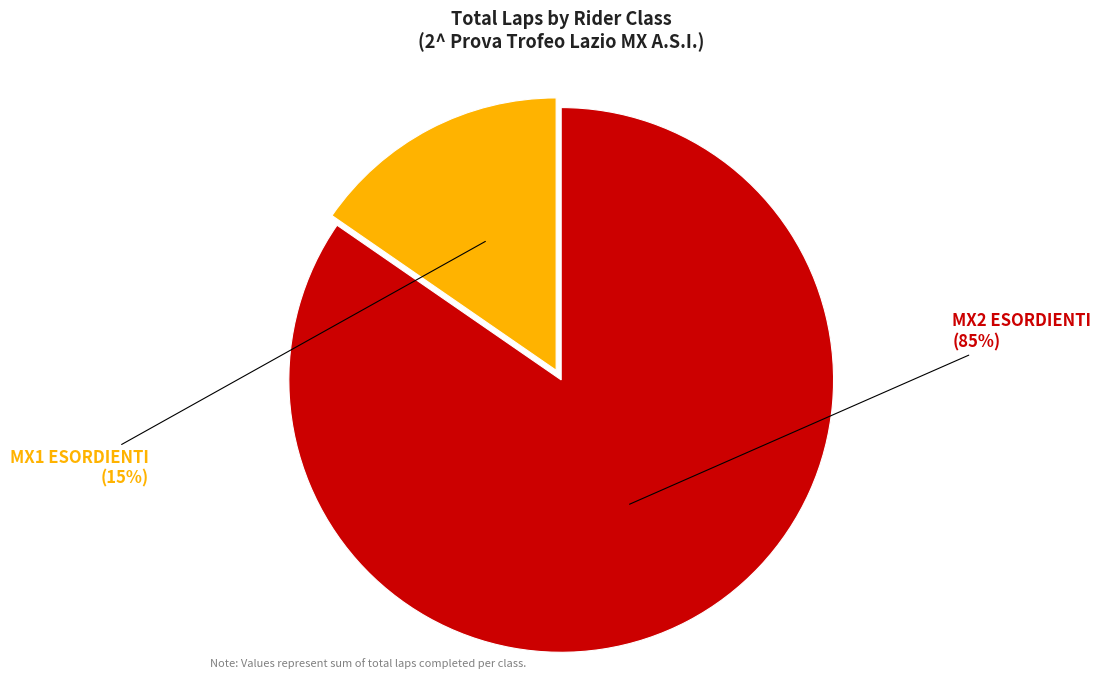

To the nearest percent, what is the average slice percentage?

50%